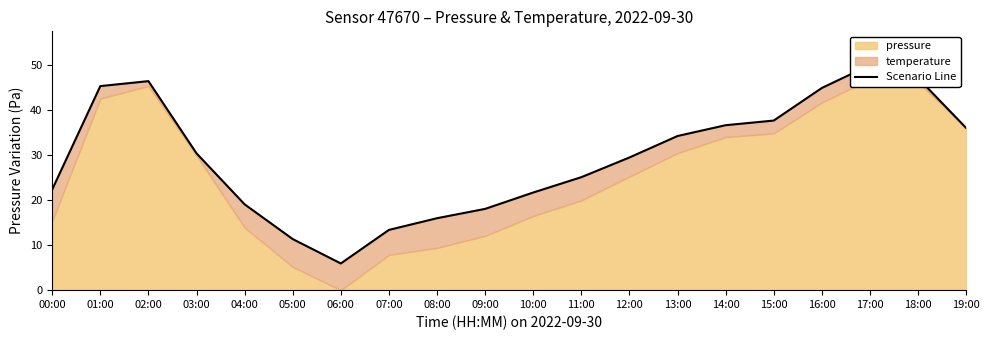

The value at 09:00 is 18.1. True or false?

True